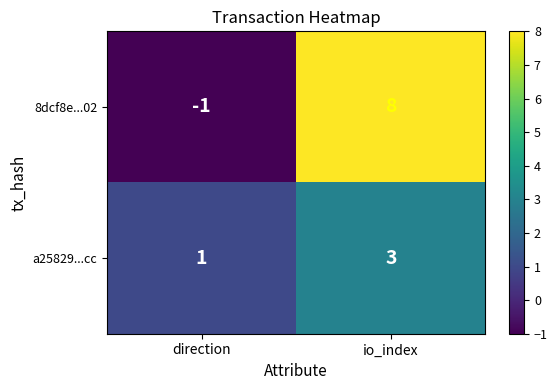

List the series in order of their peak value, highest first.

8dcf8e...02, a25829...cc